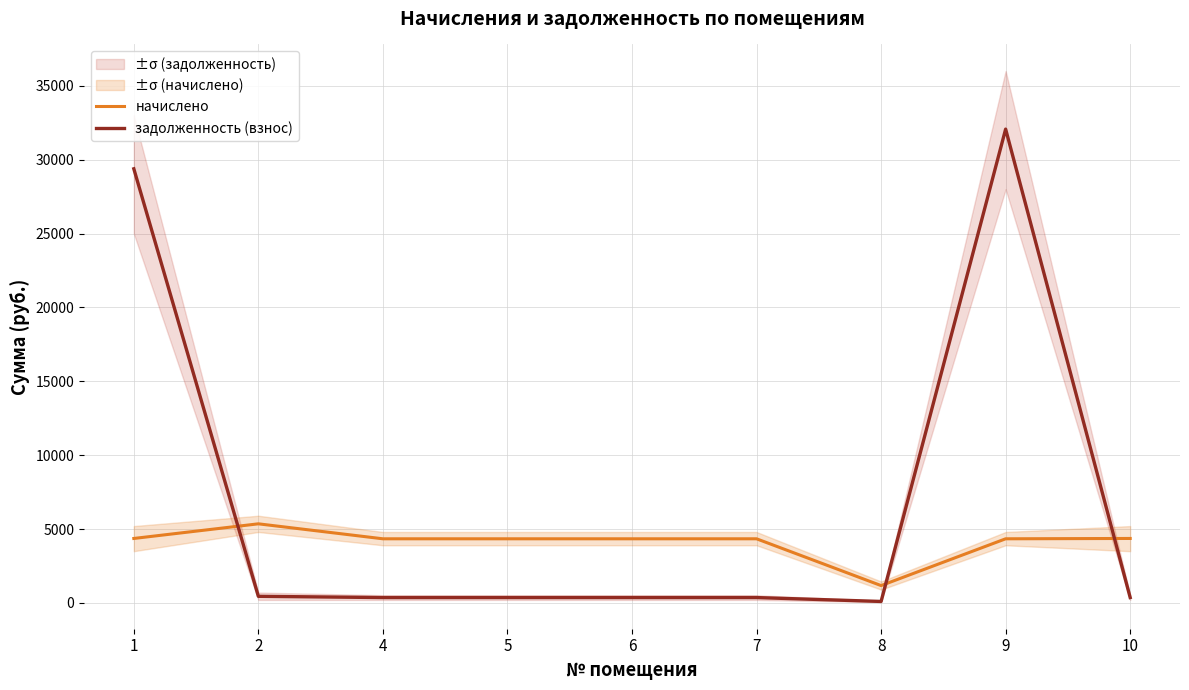

How many interior local valleys does the начислено series have?

1